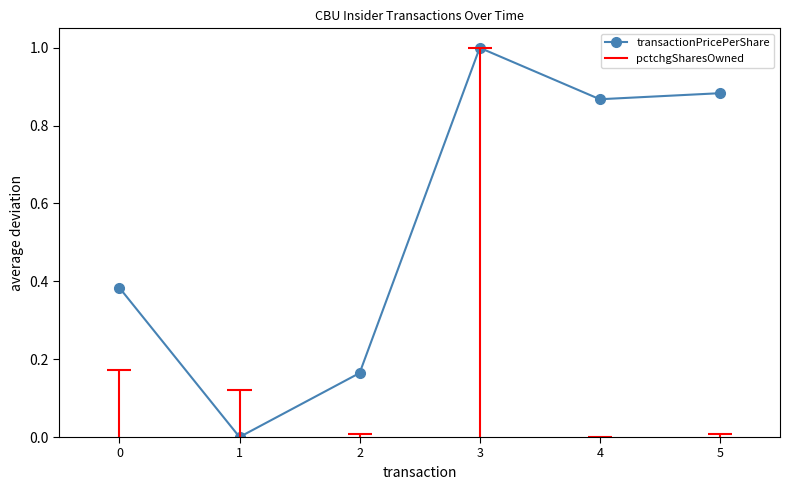

True or false: the data shows 0.7 at 0.

False